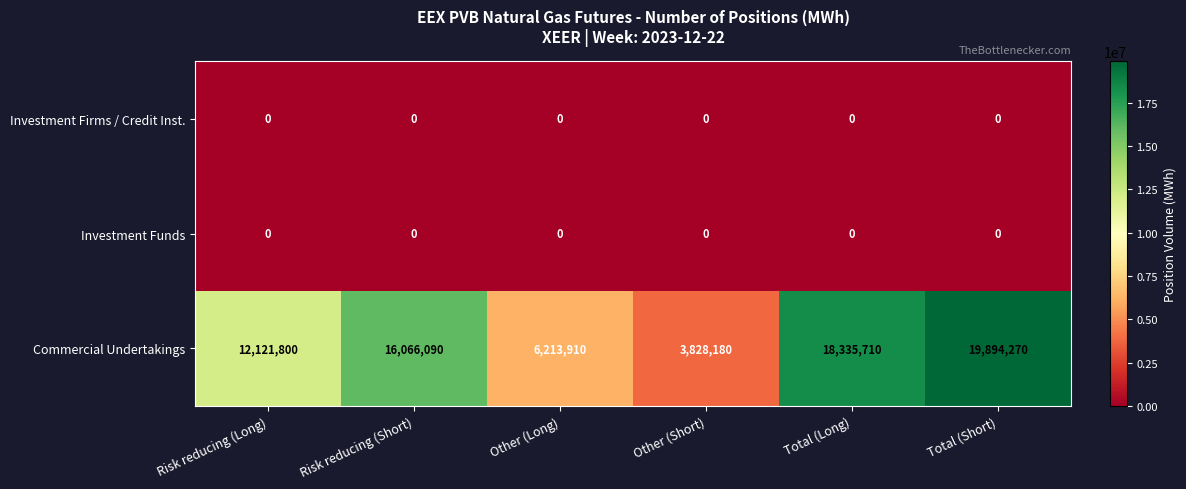

Between Risk reducing (Short) and Other (Long), which series saw the biggest shift?

Commercial Undertakings